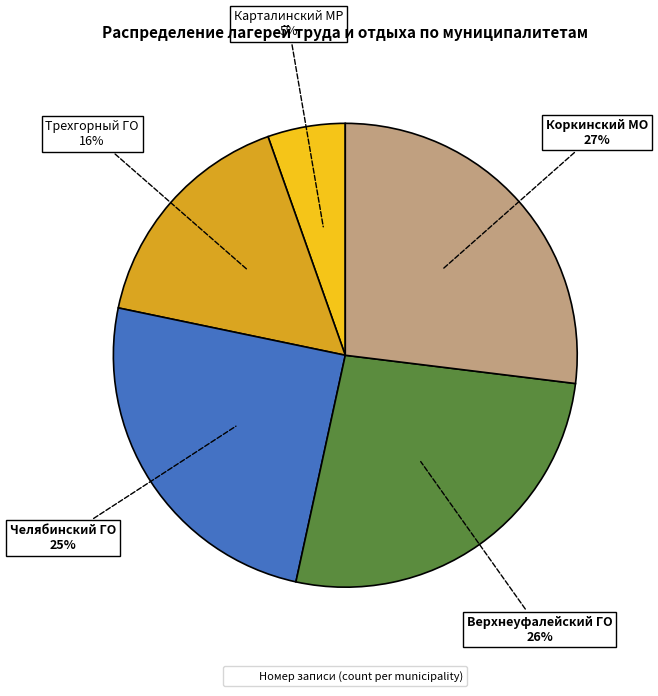

To the nearest percent, what is the difference between the largest and smallest slice percentages?

22%